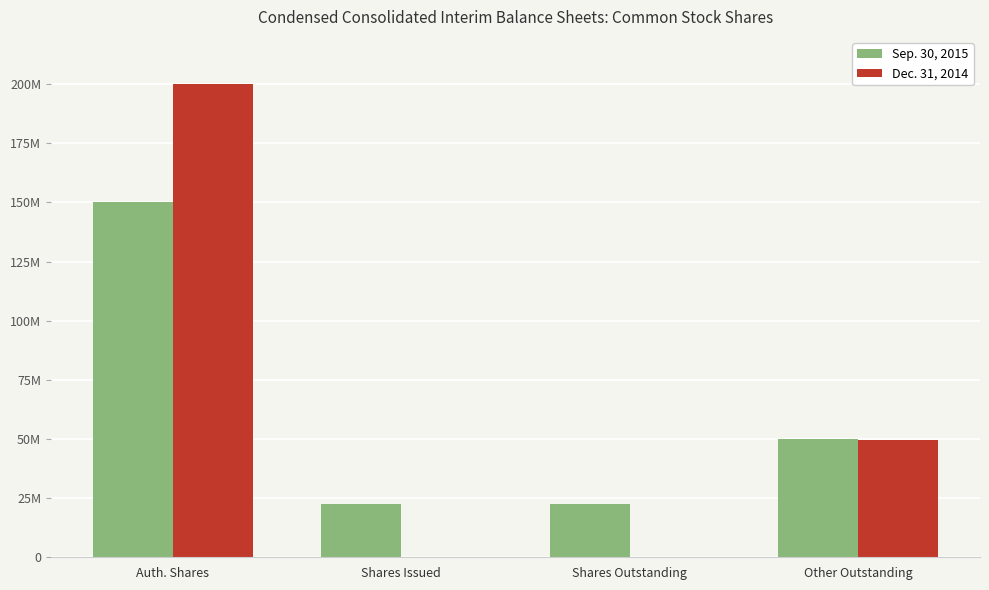

At which category is the sum across all series the highest?

Auth. Shares